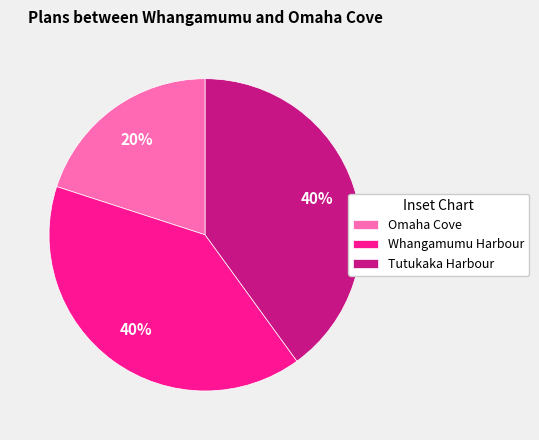

What percentage is the Tutukaka Harbour slice, to the nearest percent?

40%